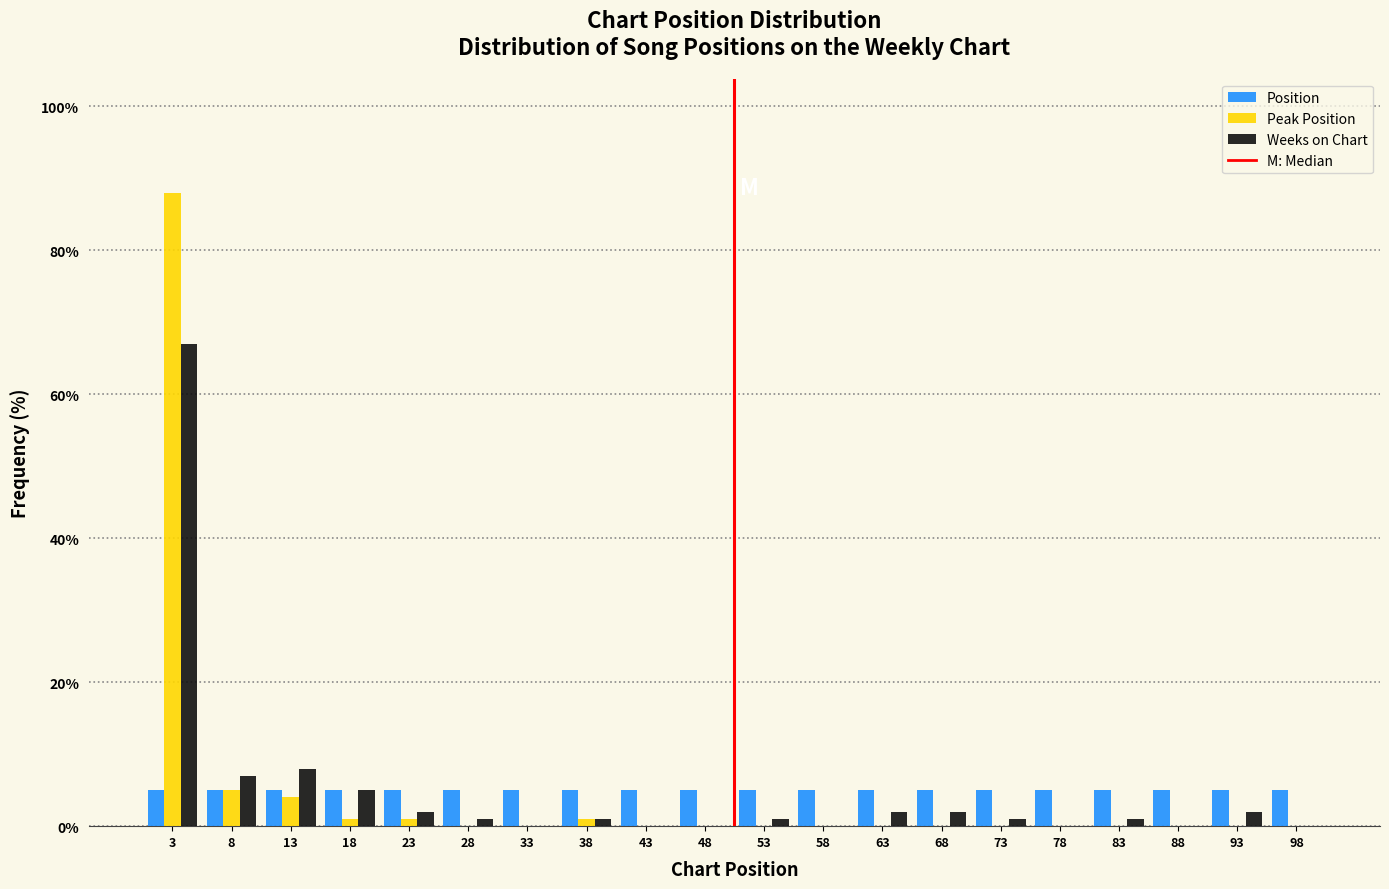

In the Weeks on Chart series, which range on the x-axis has the tallest bar?

0.5 to 5.5